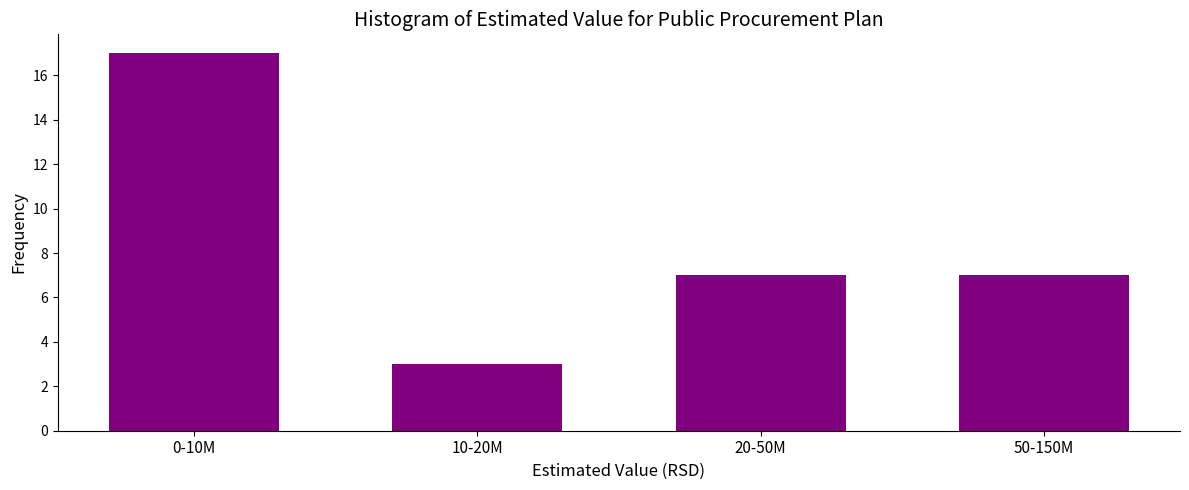

Reading left to right, extract all data points from this chart.

0-10M=17	10-20M=3	20-50M=7	50-150M=7